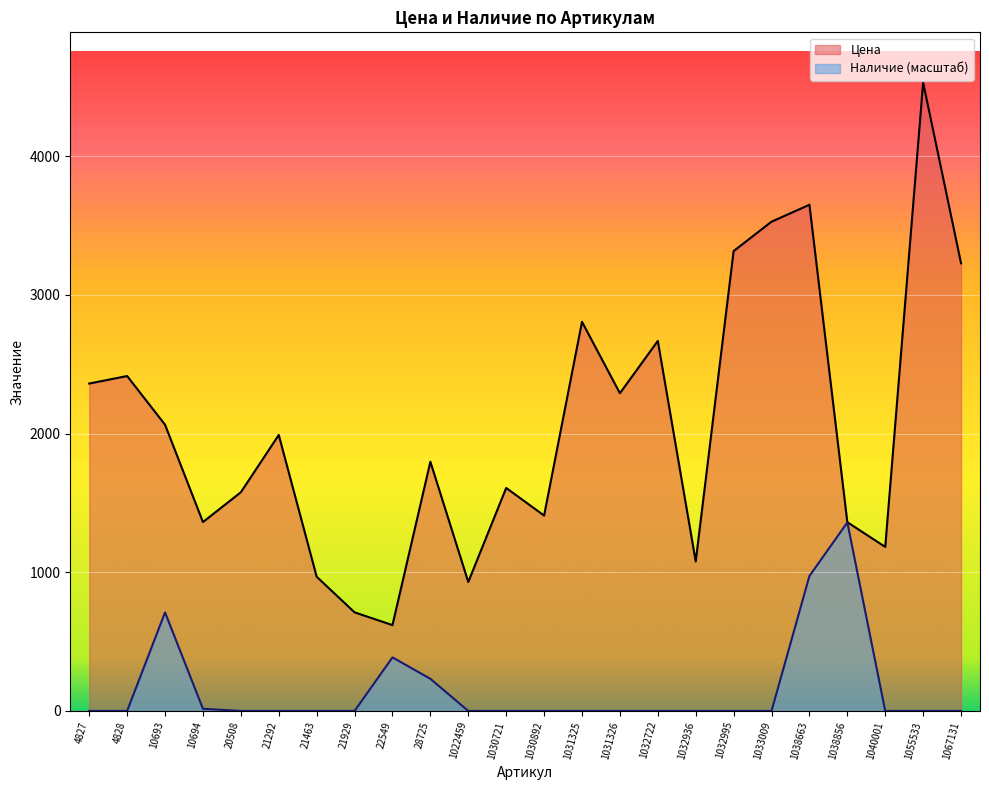

Does the chart display data point markers on the line(s)?

No